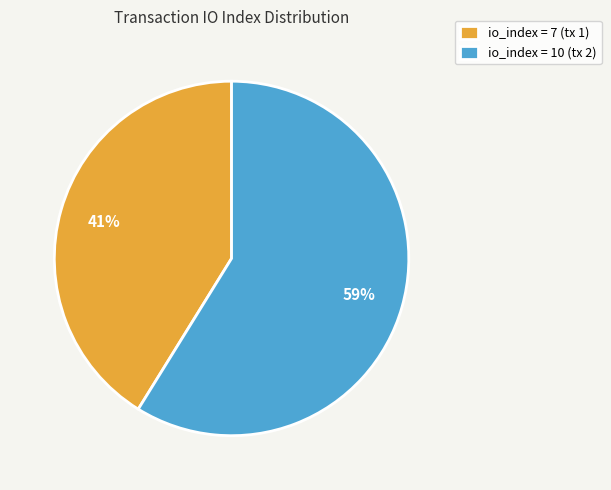

To the nearest percent, what percentage of the pie is io_index = 10 (tx 2)?

59%